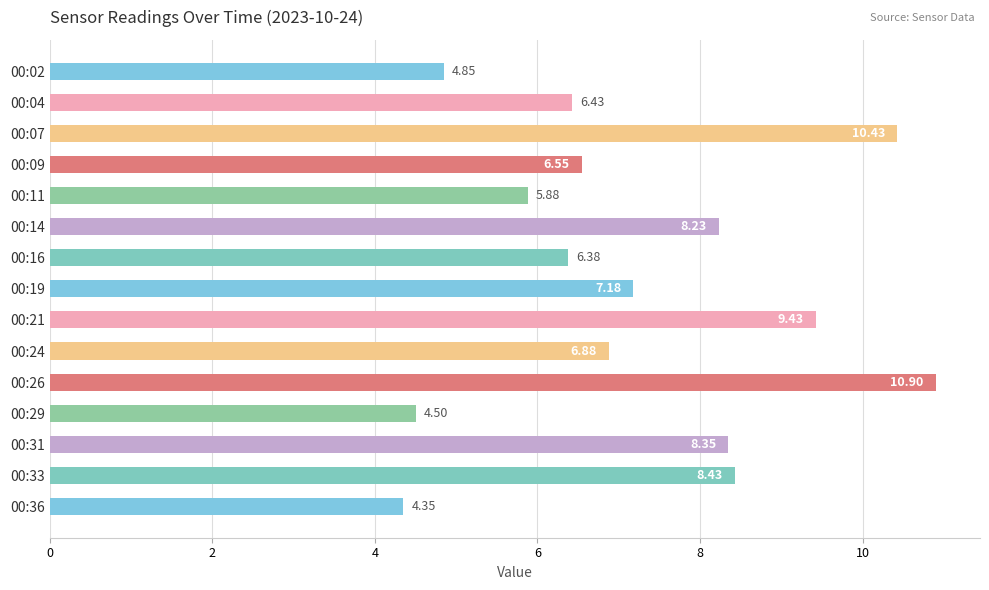

What is the greatest value displayed?

10.9